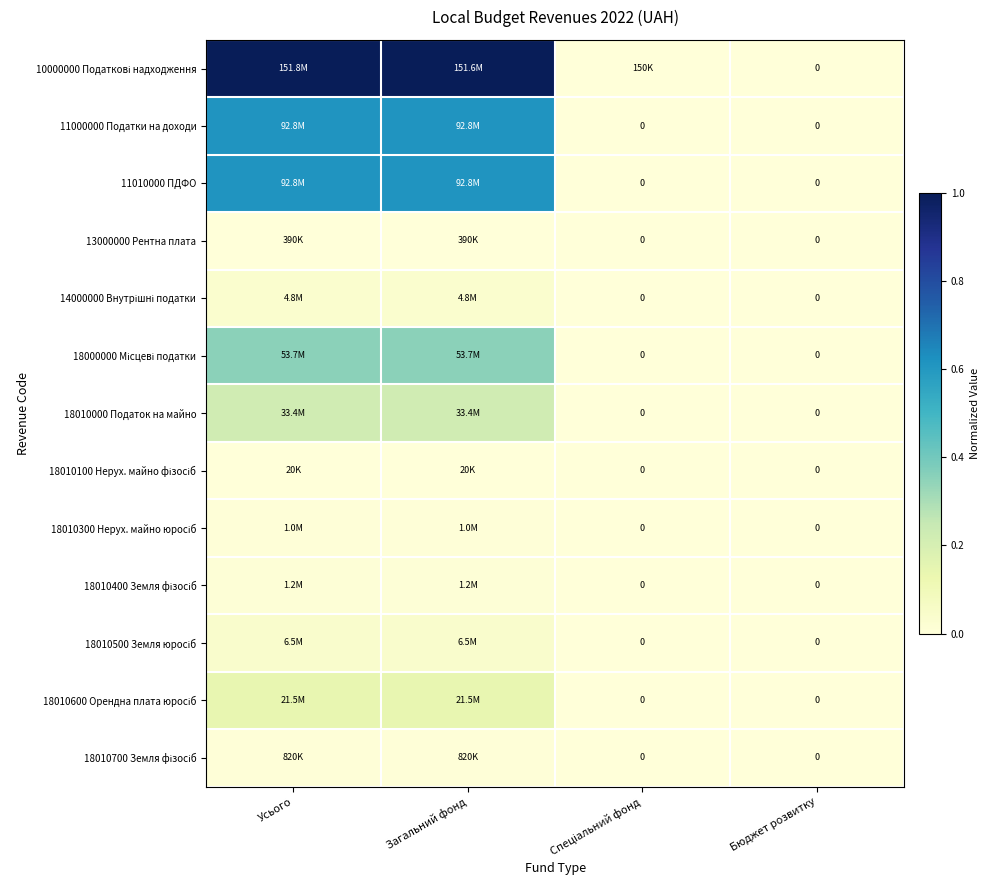

List the series in order of their peak value, highest first.

10000000 Податкові надходження, 11000000 Податки на доходи, 11010000 ПДФО, 18000000 Місцеві податки, 18010000 Податок на майно, 18010600 Орендна плата юросіб, 18010500 Земля юросіб, 14000000 Внутрішні податки, 18010400 Земля фізосіб, 18010300 Нерух. майно юросіб, 18010700 Земля фізосіб, 13000000 Рентна плата, 18010100 Нерух. майно фізосіб